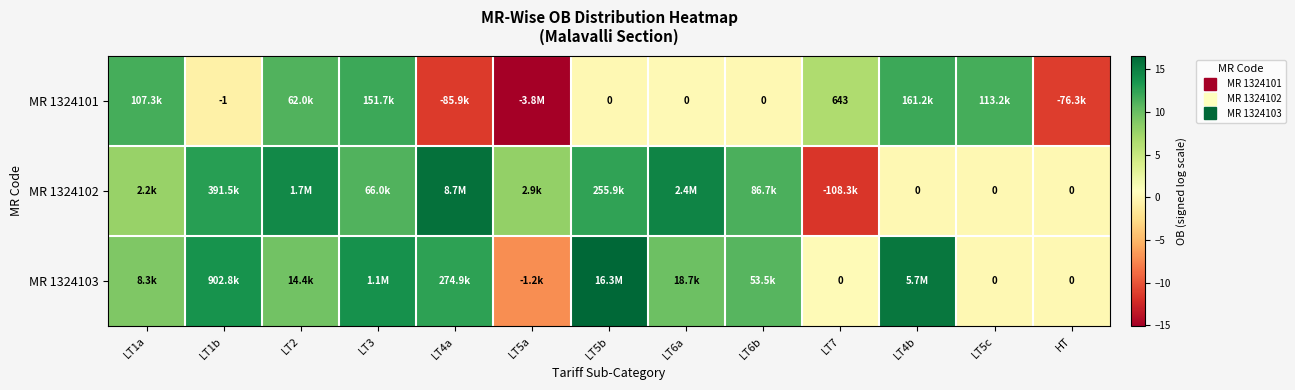

How many data points in MR 1324103 are above 9?

9